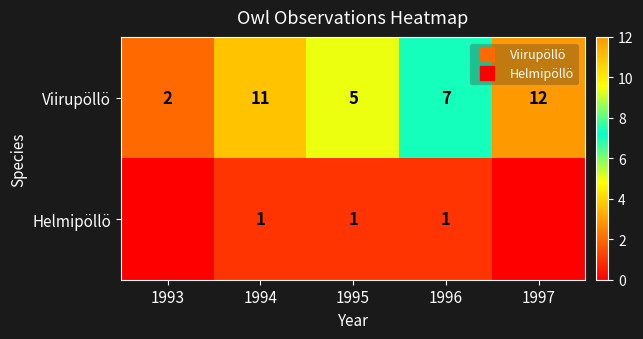

What is the difference between the maximum and minimum values in the Helmipöllö series?

1